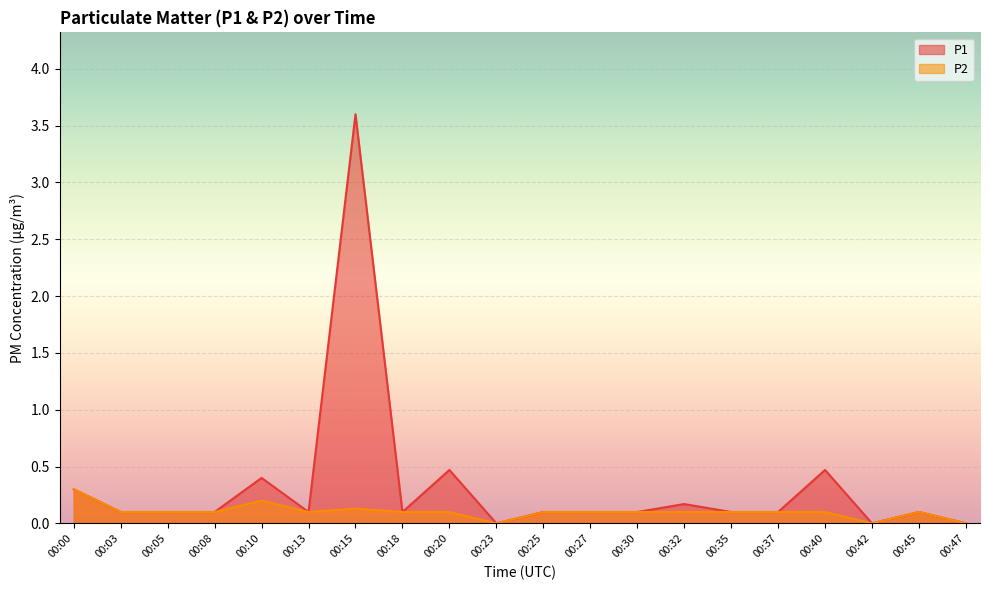

Which series has the largest range (max minus min)?

P1